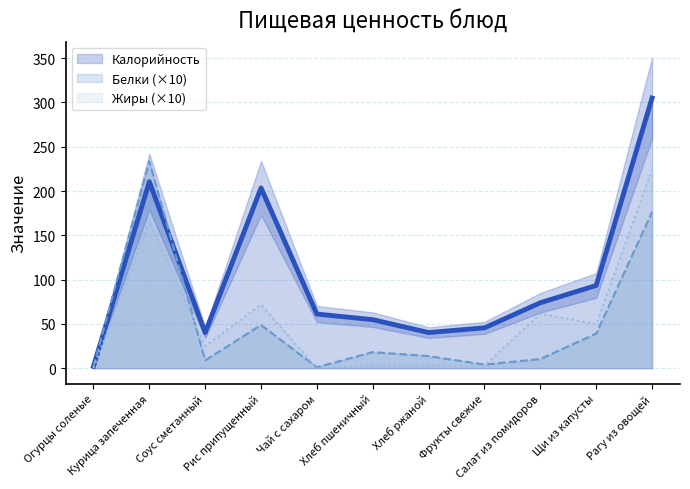

What is the sum of the Калорийность values at Чай с сахаром and Соус сметанный?

101.1